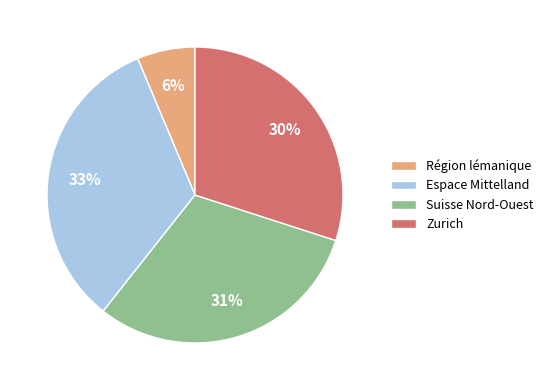

Rank the categories by value from lowest to highest.

Région lémanique, Zurich, Suisse Nord-Ouest, Espace Mittelland